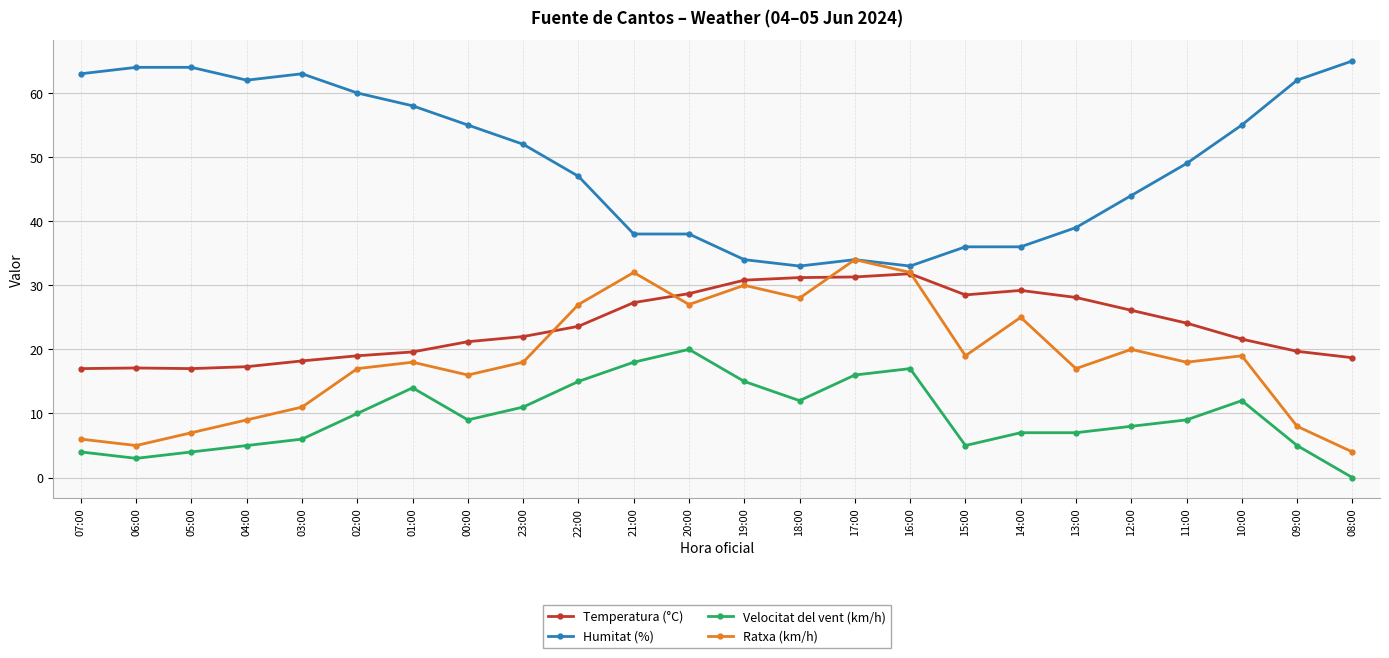

True or false: Temperatura (°C) and Humitat (%) intersect in this chart.

False